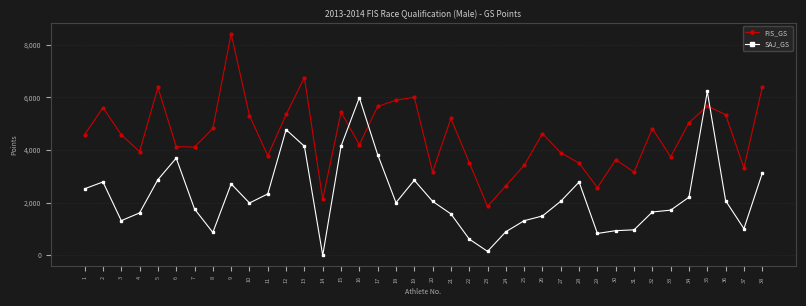

Between 18 and 26, which series saw the biggest shift?

FIS_GS